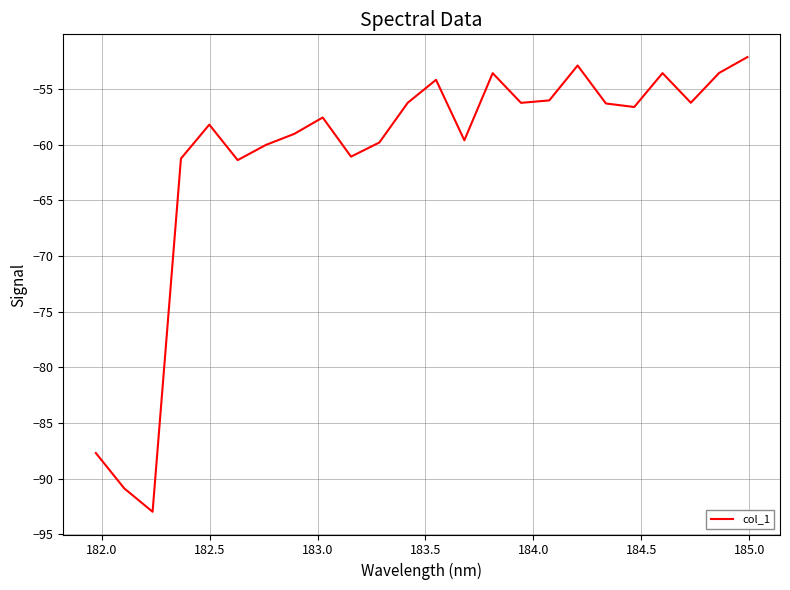

What is the smallest value displayed?

-93.0